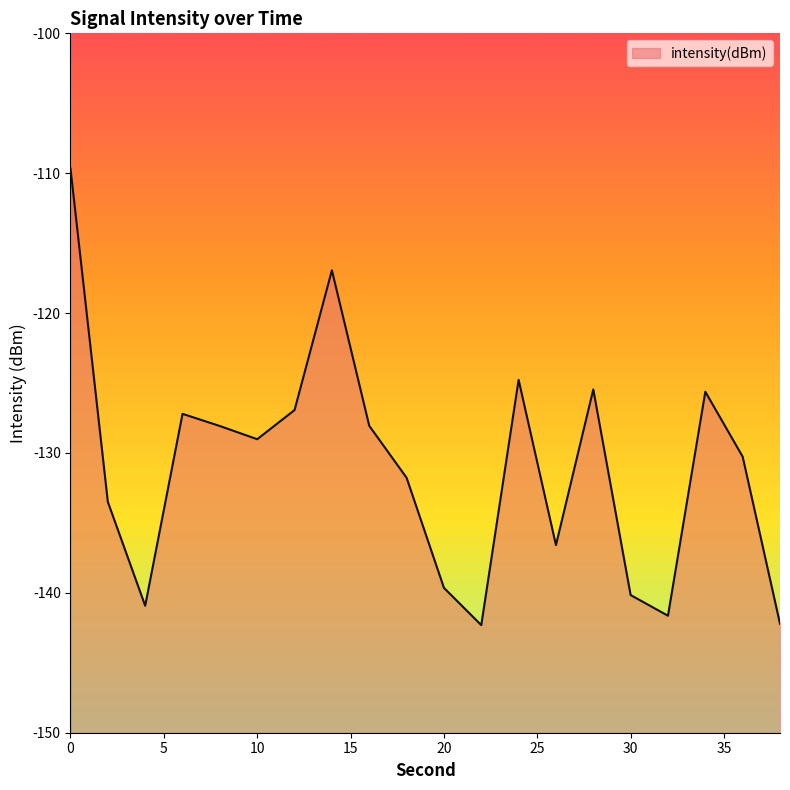

What is the minimum value shown in the chart?

-142.3